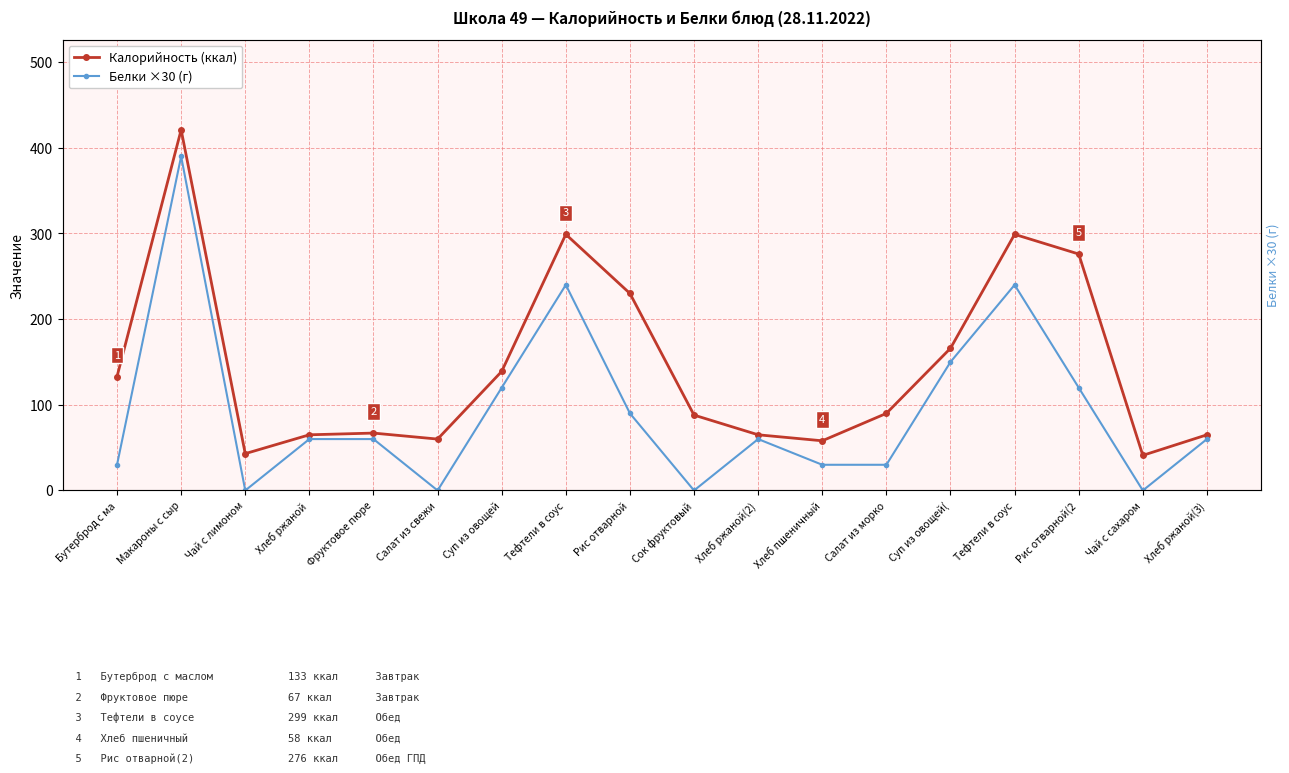

What is the greatest value displayed?

421